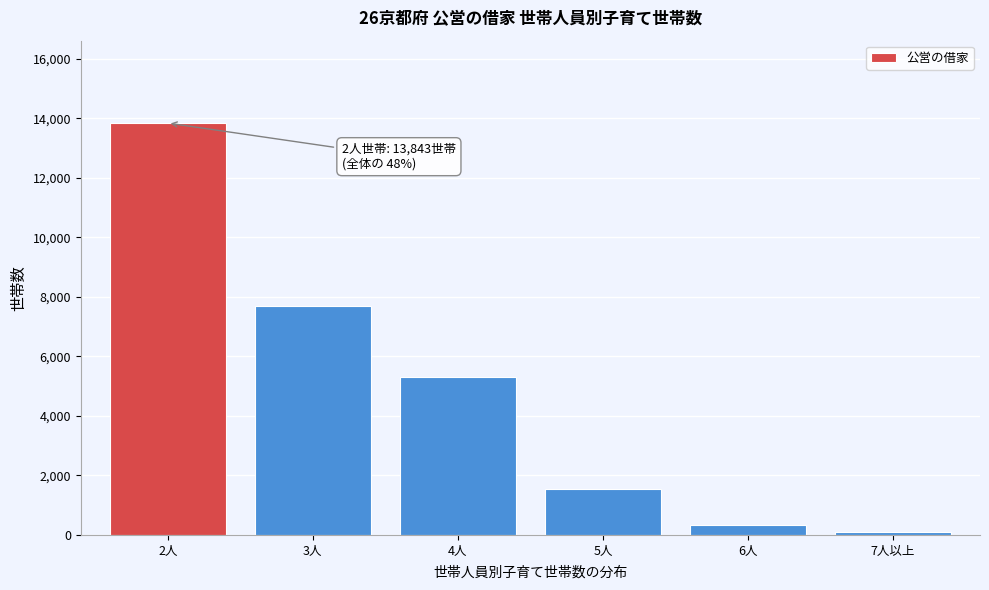

Reading left to right, extract all data points from this chart.

2人=13843	3人=7707	4人=5321	5人=1550	6人=326	7人以上=95